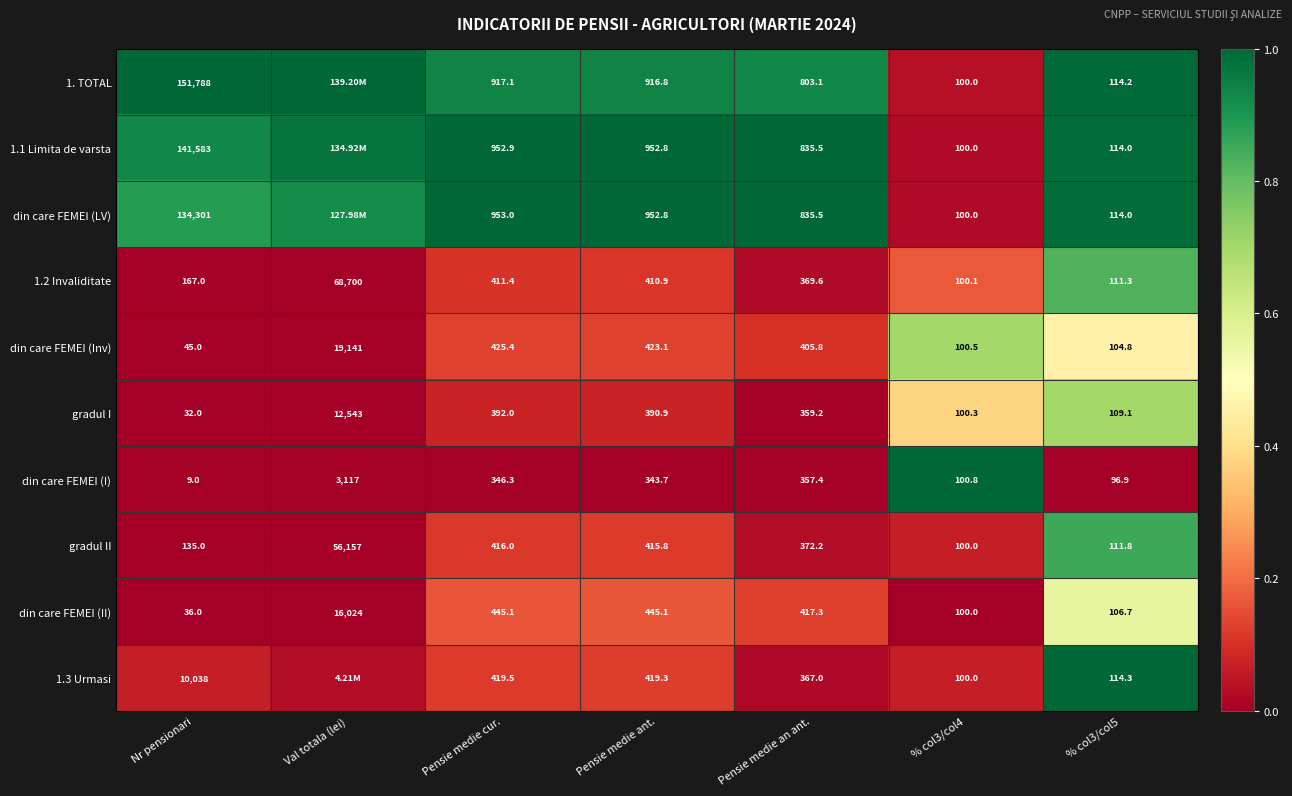

At which label does 1.2 Invaliditate first exceed 369?

Val totala (lei)